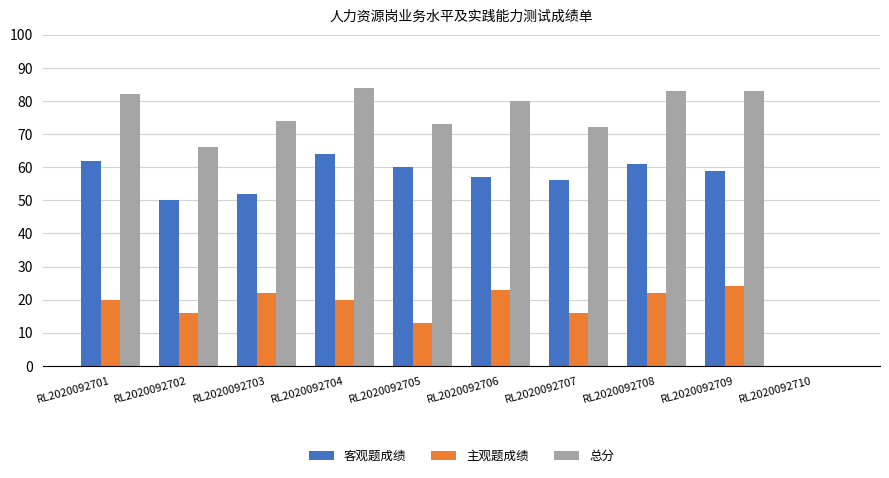

Is the value of 总分 at RL2020092704 greater than the value of 主观题成绩 at RL2020092706?

Yes